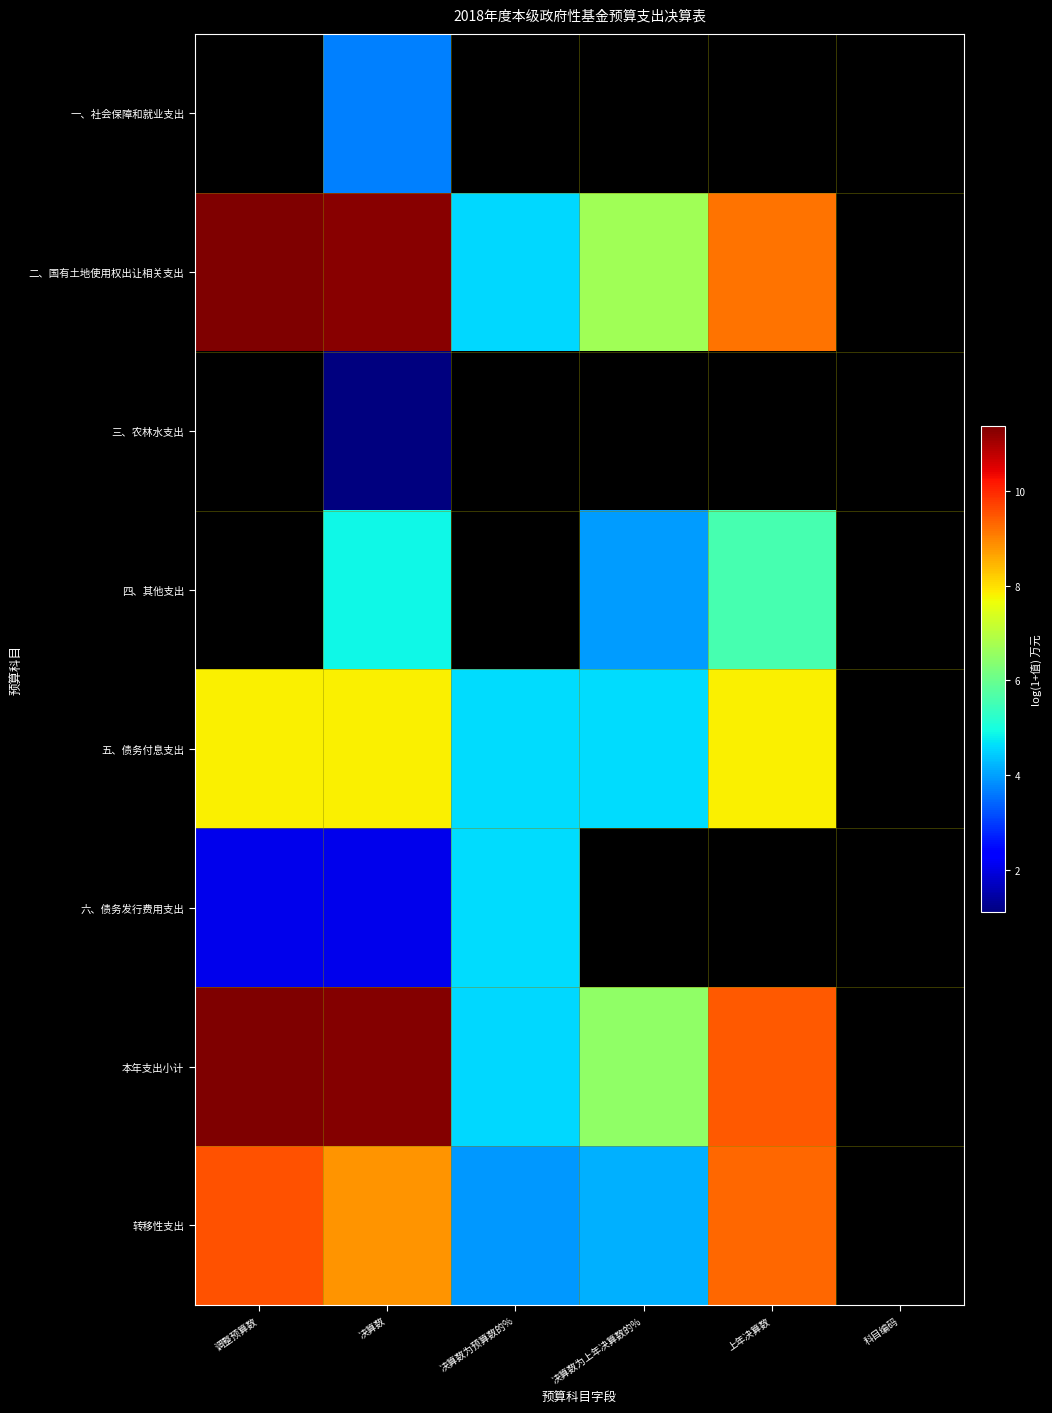

What is the difference between the 转移性支出 values at 上年决算数 and 决算数为上年决算数的%?

5.2